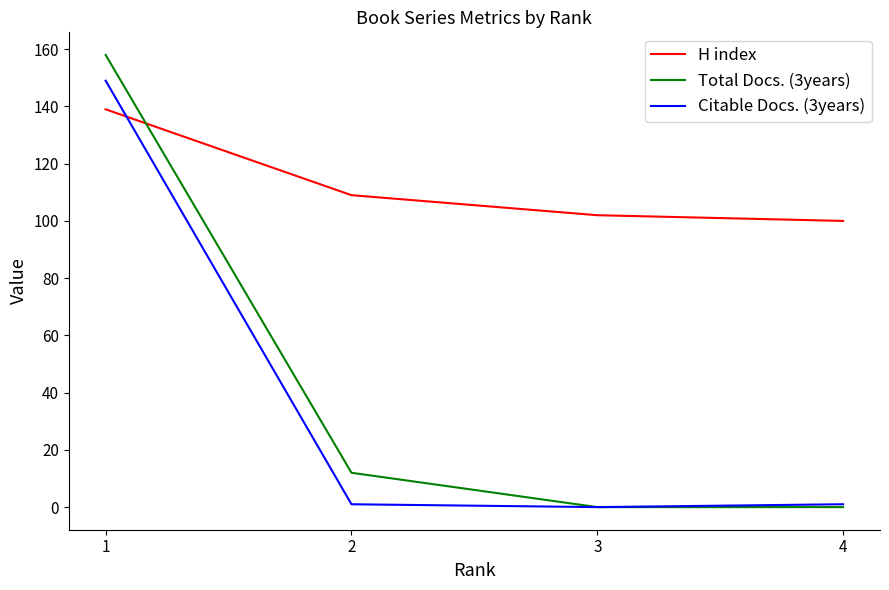

Rank the series by their maximum value, from highest to lowest.

Total Docs. (3years), Citable Docs. (3years), H index